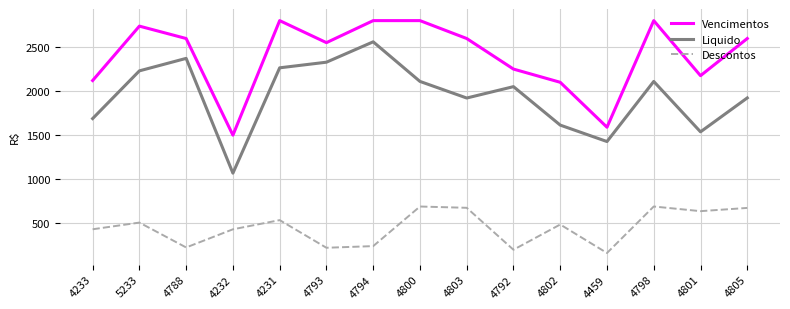

True or false: Vencimentos and Liquido cross at least once.

False